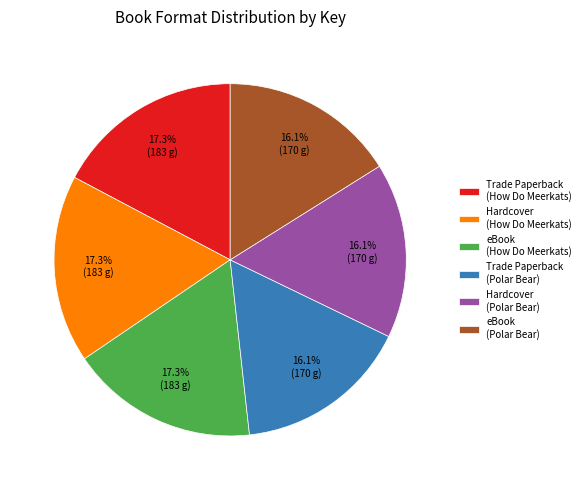

Is Hardcover (How Do Meerkats) the majority of the pie?

No